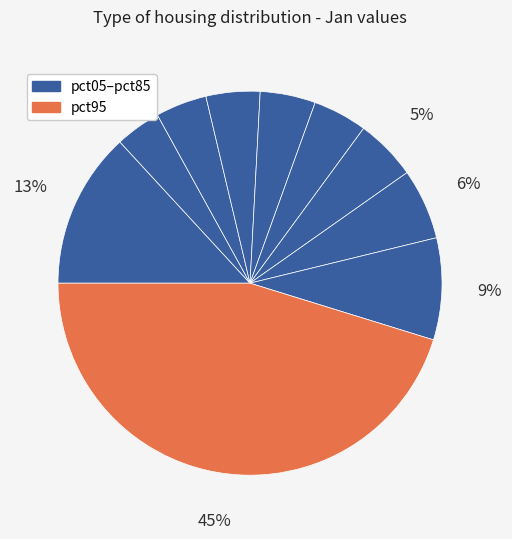

How many segments does this pie chart have?

10